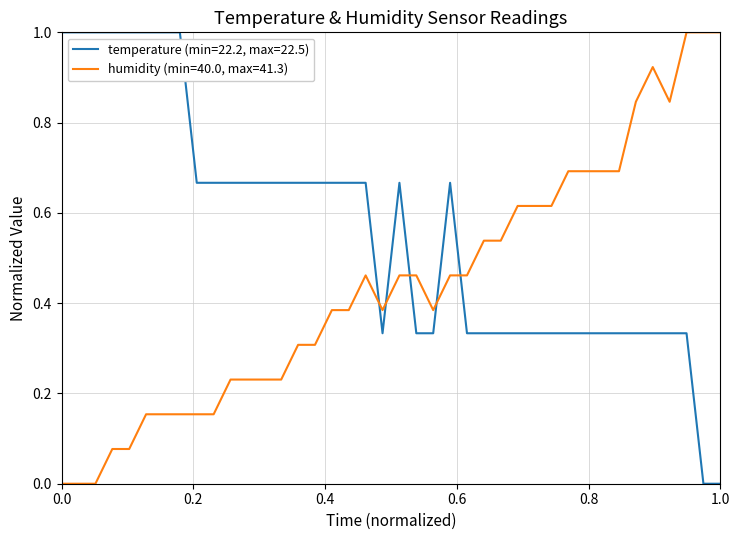

True or false: humidity (min=40.0, max=41.3) and temperature (min=22.2, max=22.5) intersect in this chart.

True